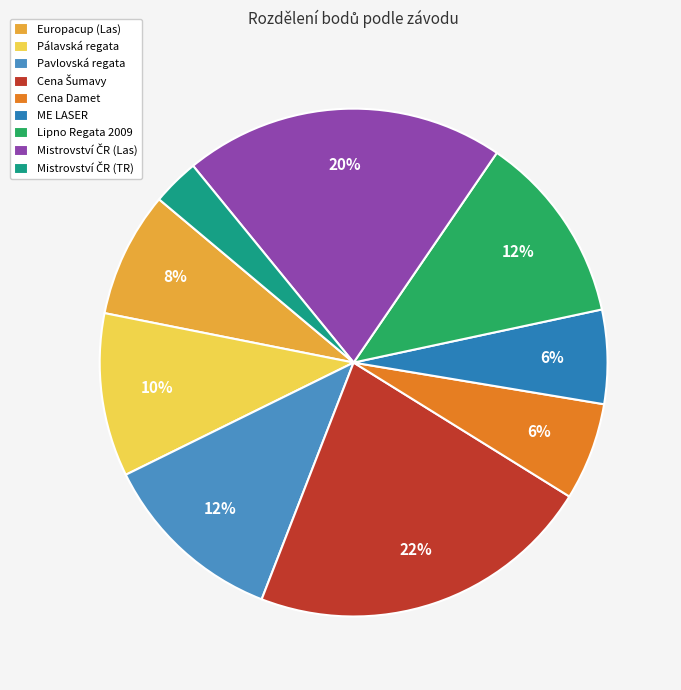

To the nearest percent, what is the average slice percentage?

11%